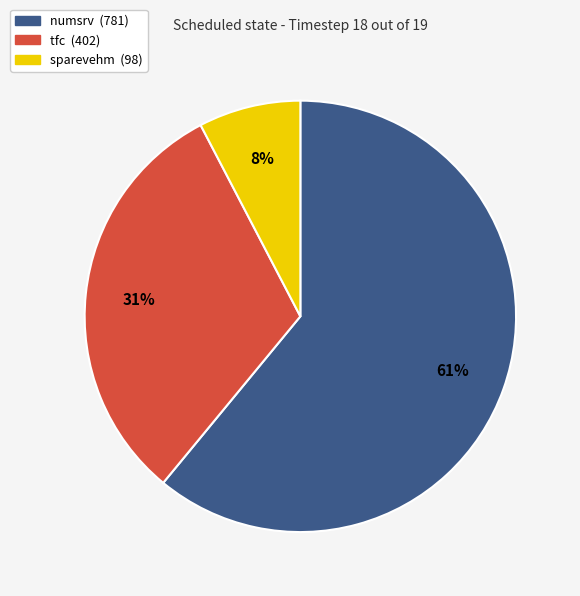

How many slices are in this pie chart?

3